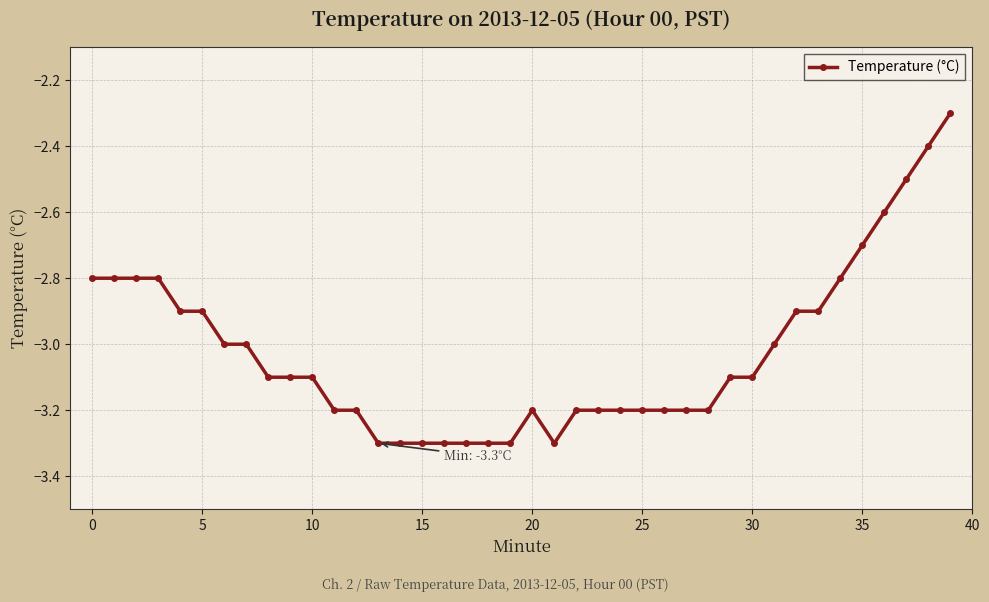

How many lines are shown in the chart?

1